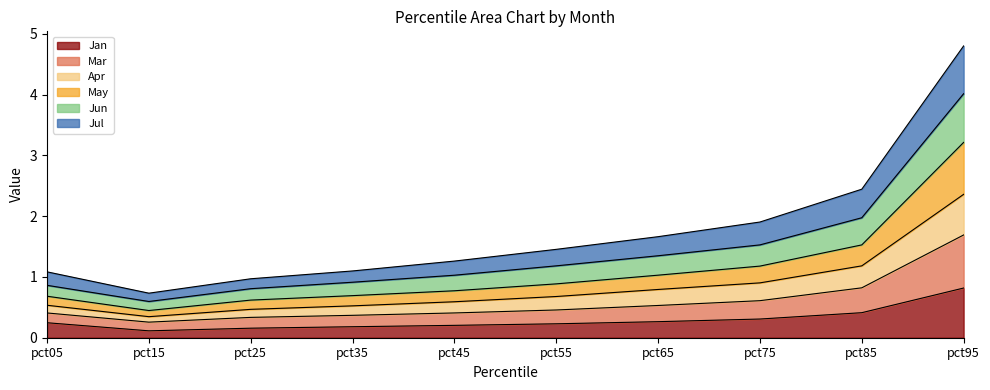

How many data points does each series have?

10